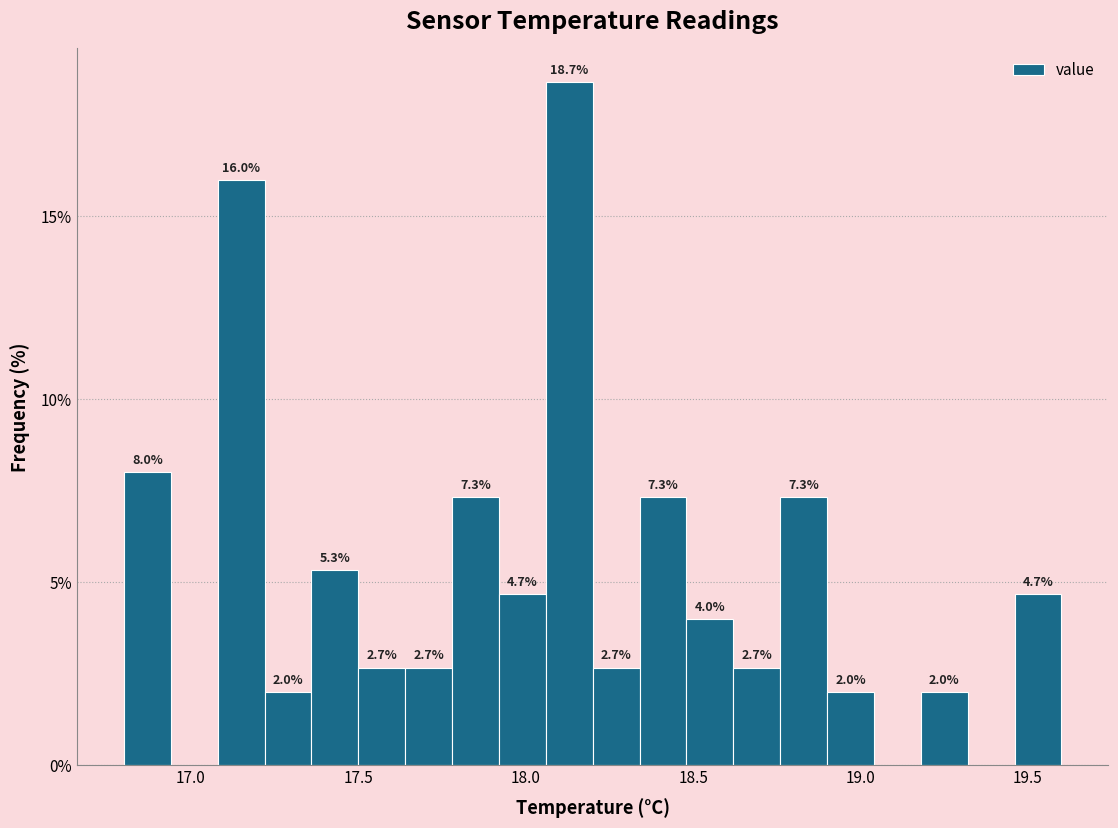

Read against the x-axis, roughly where is the centre of the tallest bar?

18.15